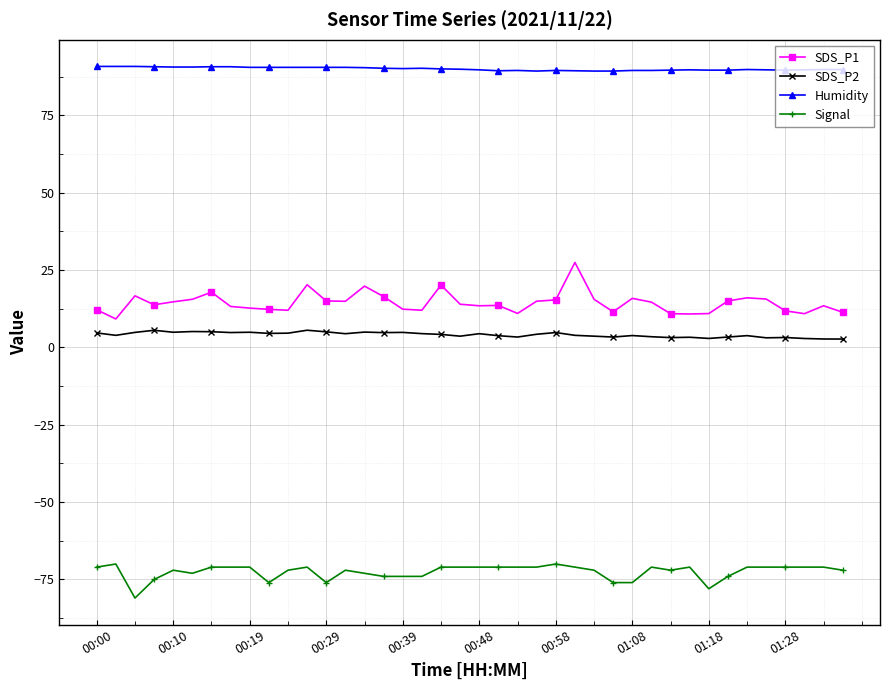

True or false: Signal and Humidity intersect in this chart.

False